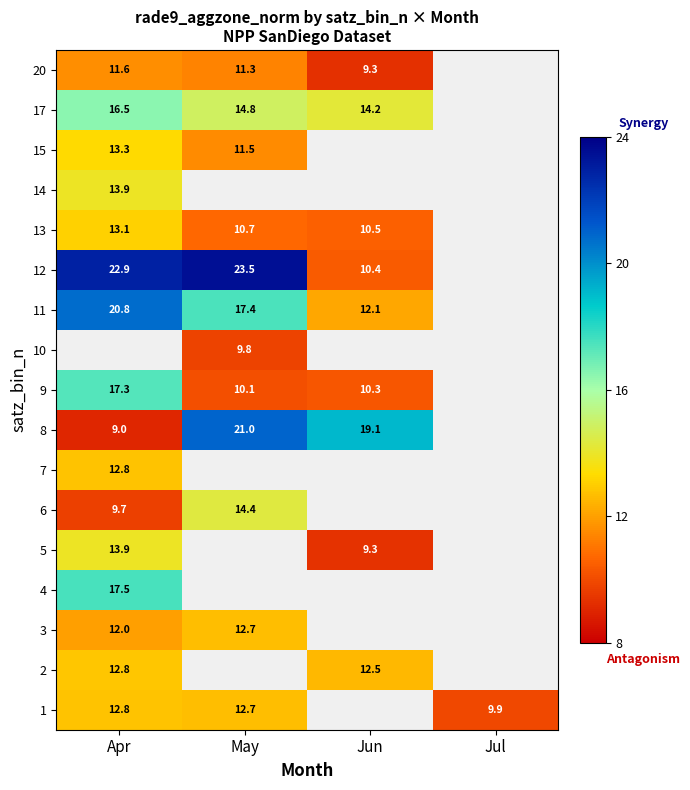

What is the spread (max minus min) of values at May?

13.7